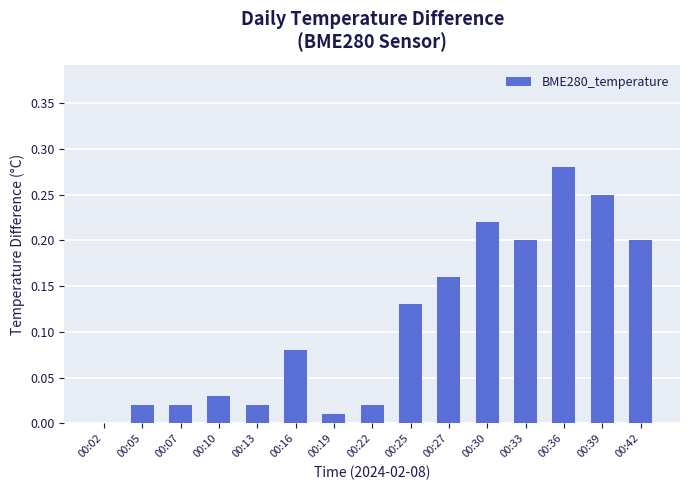

The chart shows a value of 0.2 at 00:33. True or false?

True